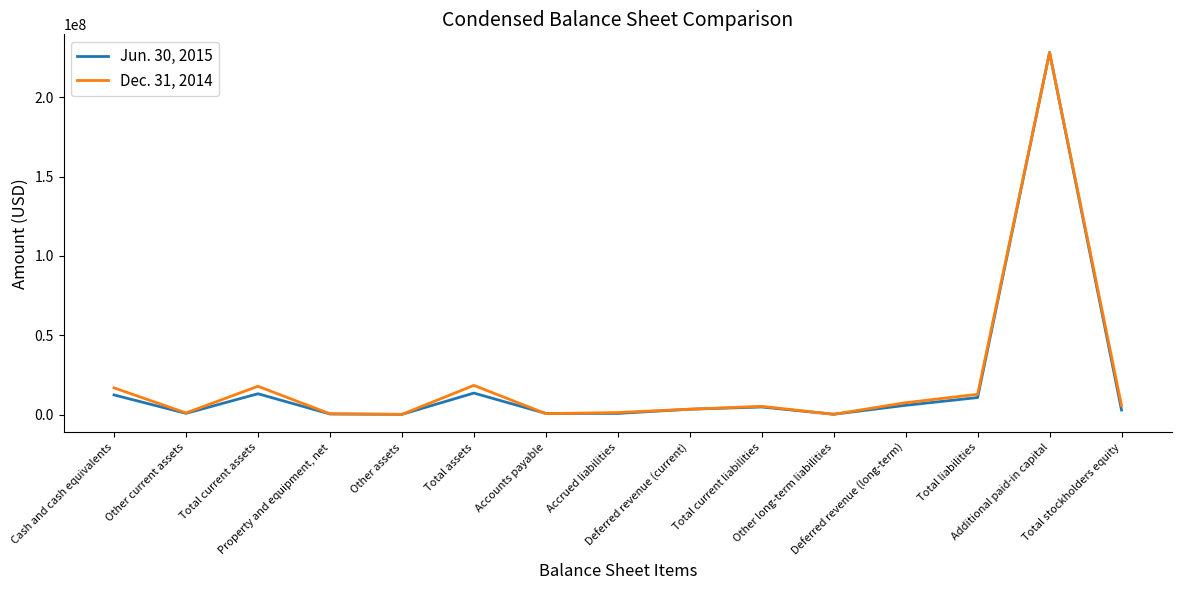

Rank the series by their average value, from lowest to highest.

Jun. 30, 2015, Dec. 31, 2014